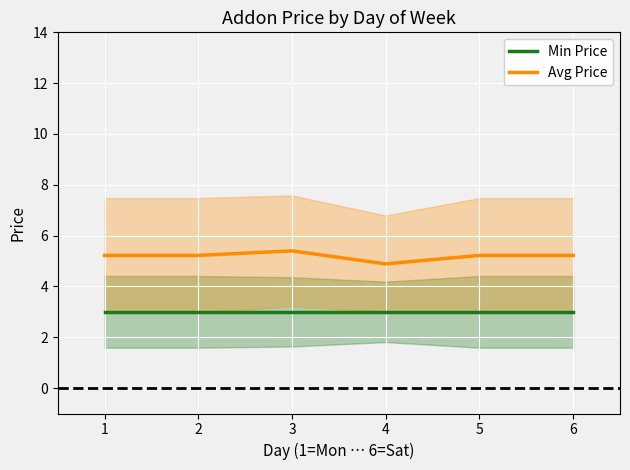

At which label is Avg Price closest to 5?

4